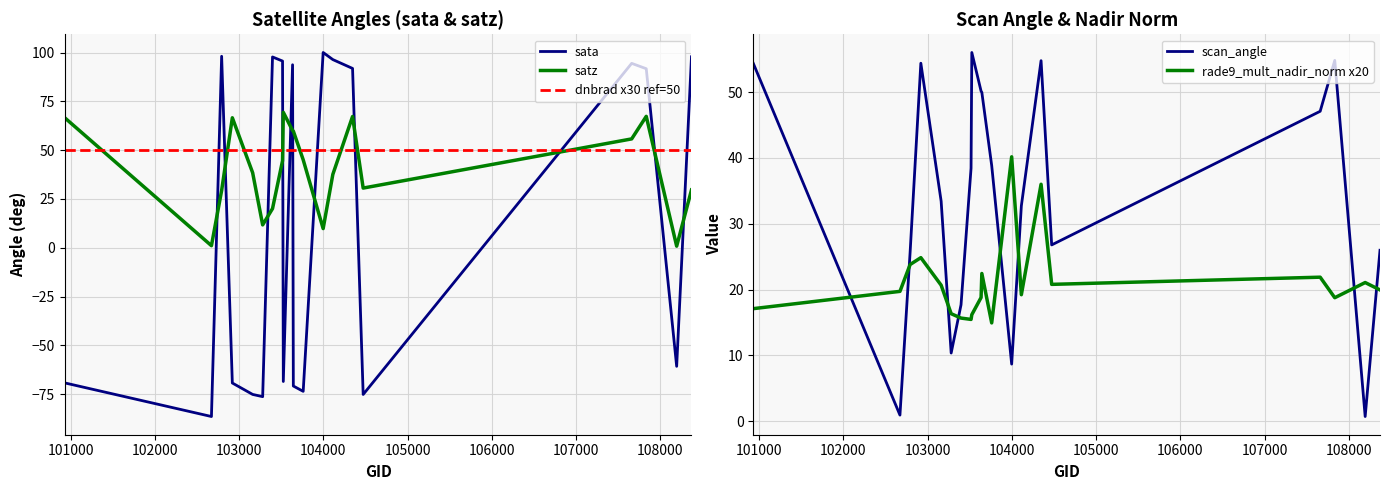

At how many categories does at least one series exceed 10?

20